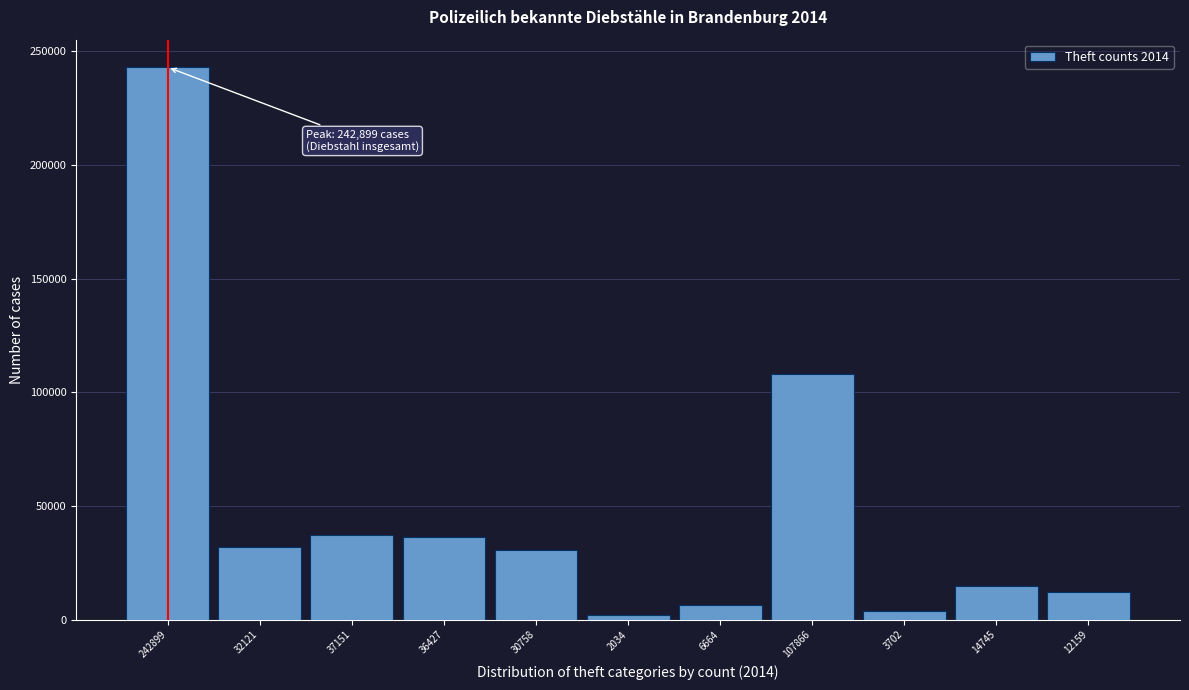

Where is the data nearest to the value 122466?

107866